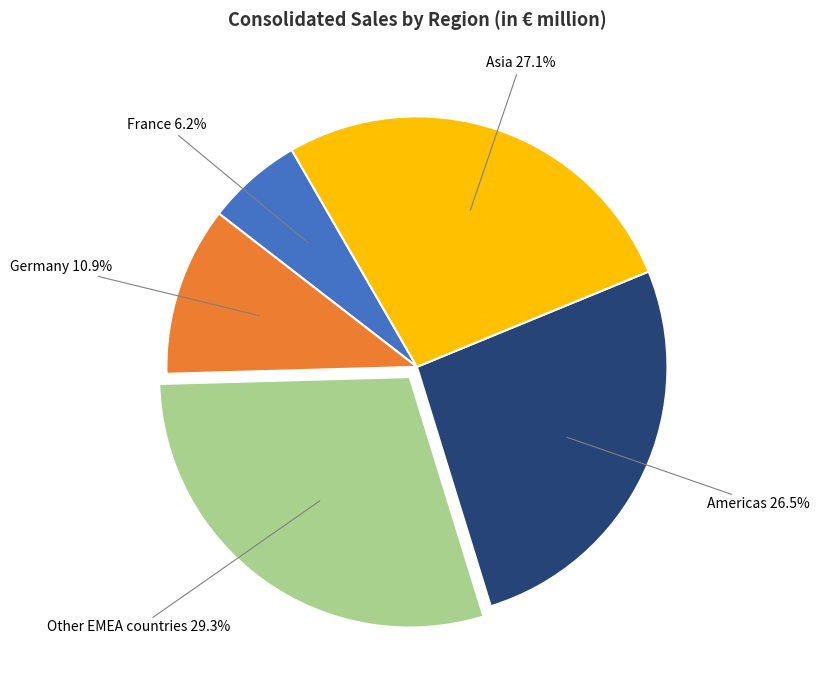

Does any single category account for the majority?

No